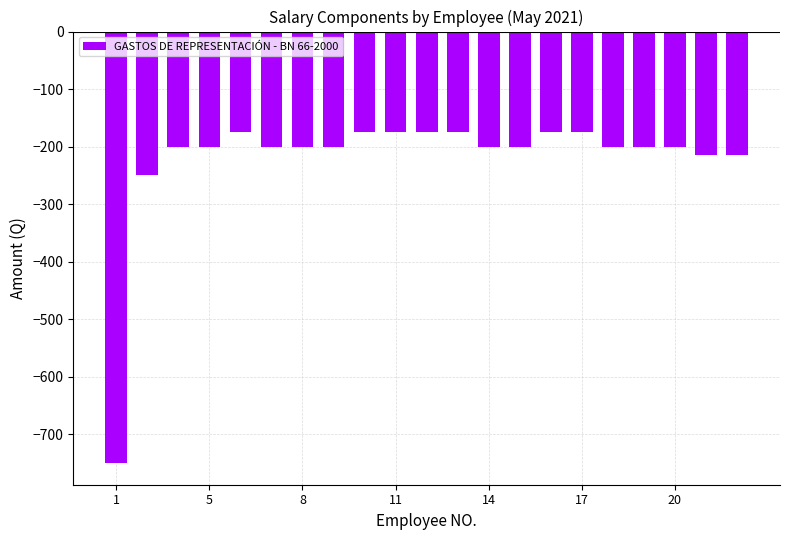

How many bars are there in total?

21